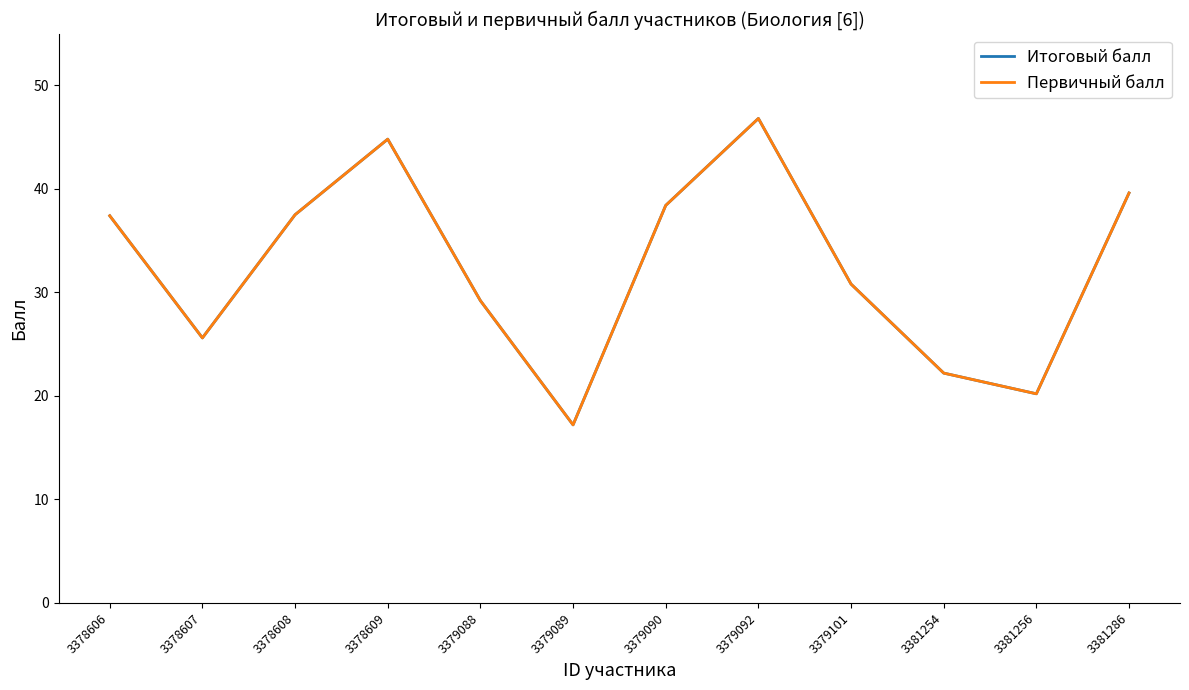

Does the chart display data point markers on the line(s)?

No